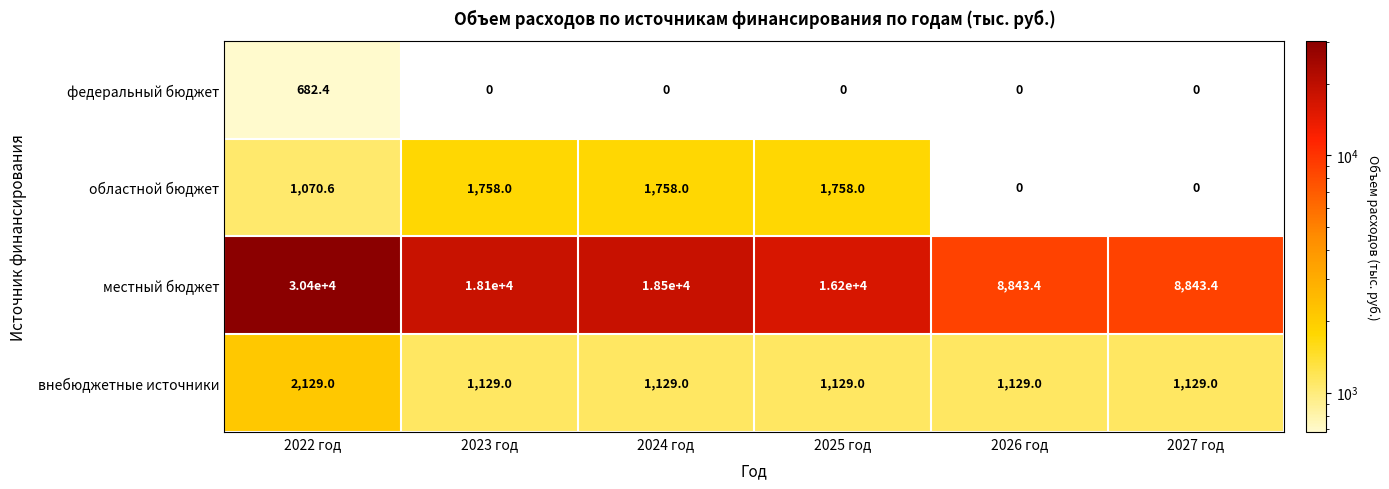

What is the sum of the федеральный бюджет values at 2022 год and 2023 год?

682.4